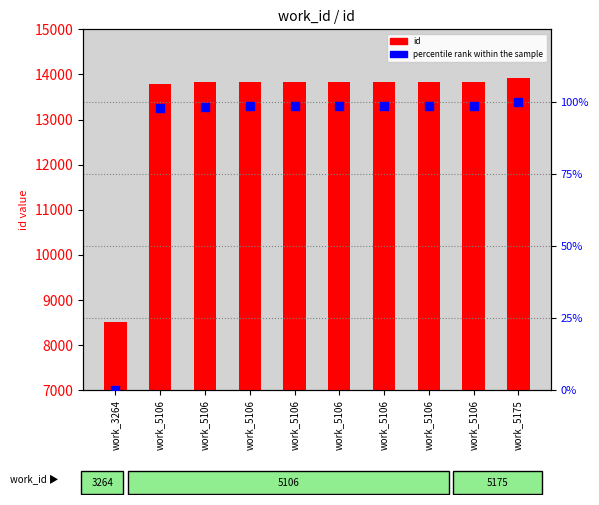

Which series reaches the minimum Y coordinate?

percentile rank within the sample